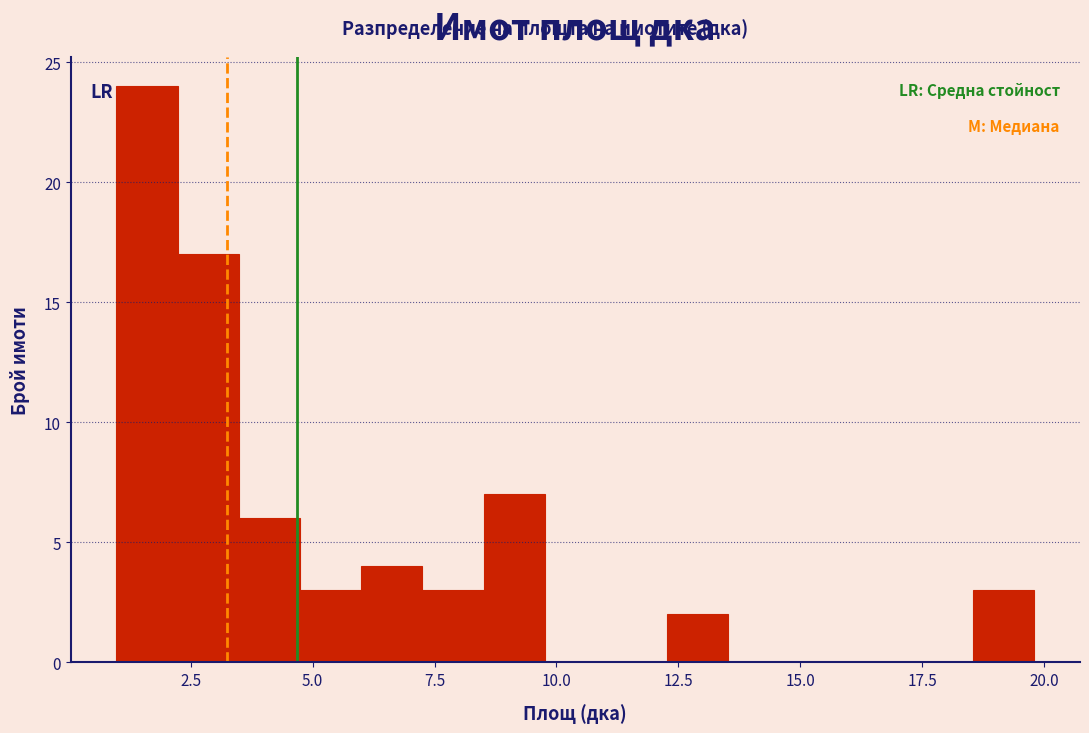

Read against the x-axis, roughly where is the centre of the tallest bar?

1.5